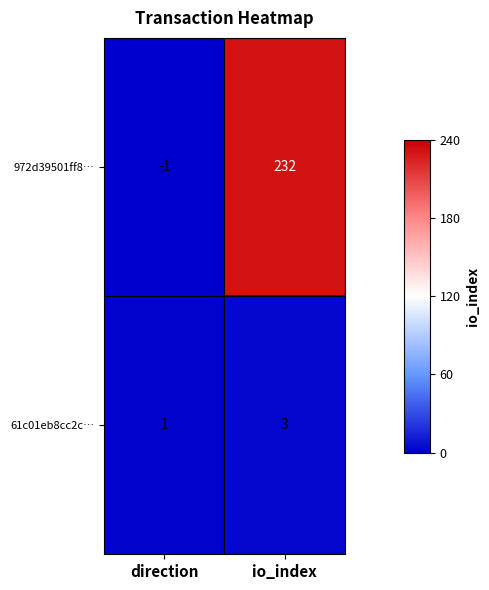

At which label is 972d39501ff8… closest to 115?

direction